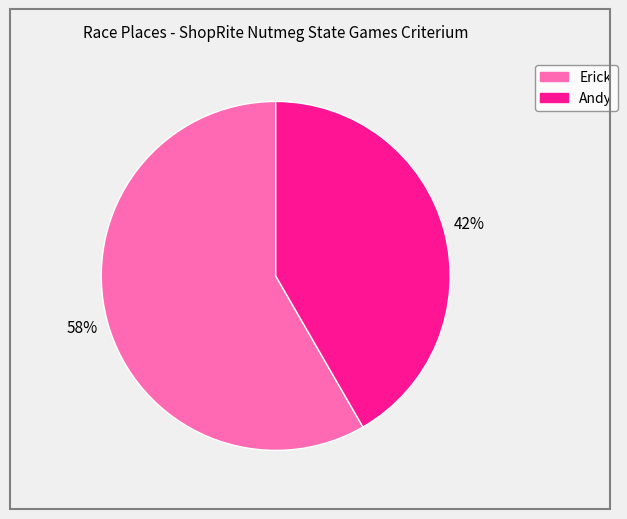

Approximately how many times larger is the value at Andy compared to Erick?

0.7